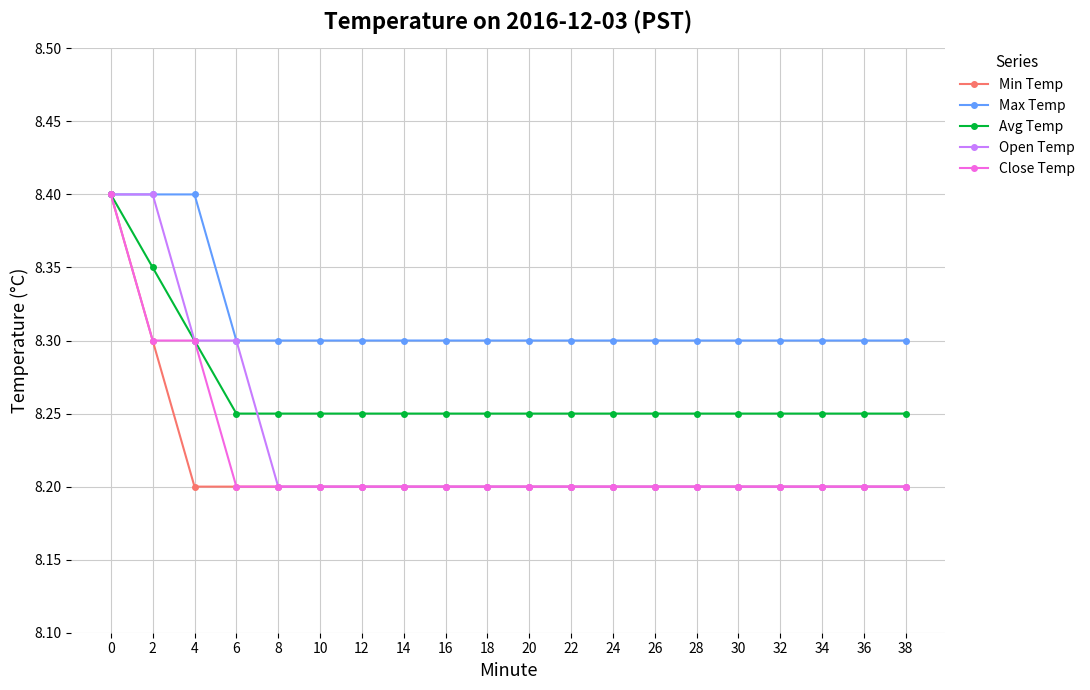

Which series has the largest total across all categories?

Max Temp